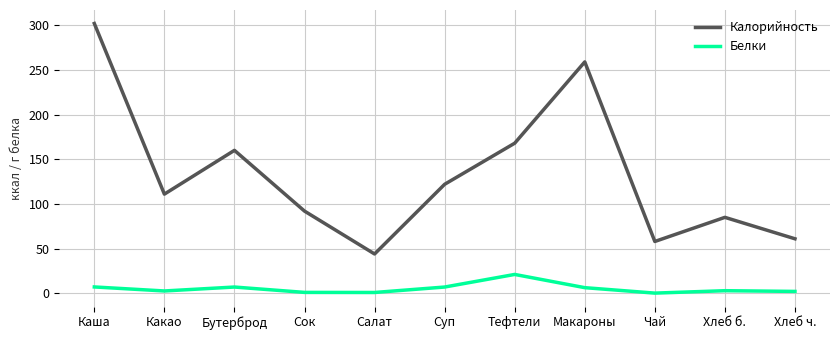

At which label is Калорийность closest to 173?

Тефтели